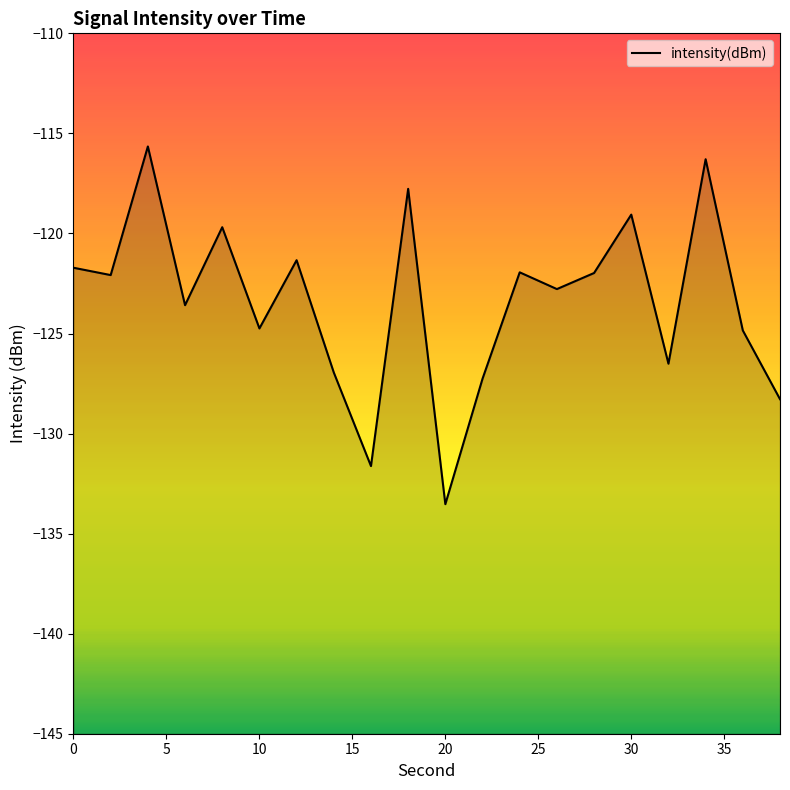

What is the difference between the maximum and minimum values?

17.9